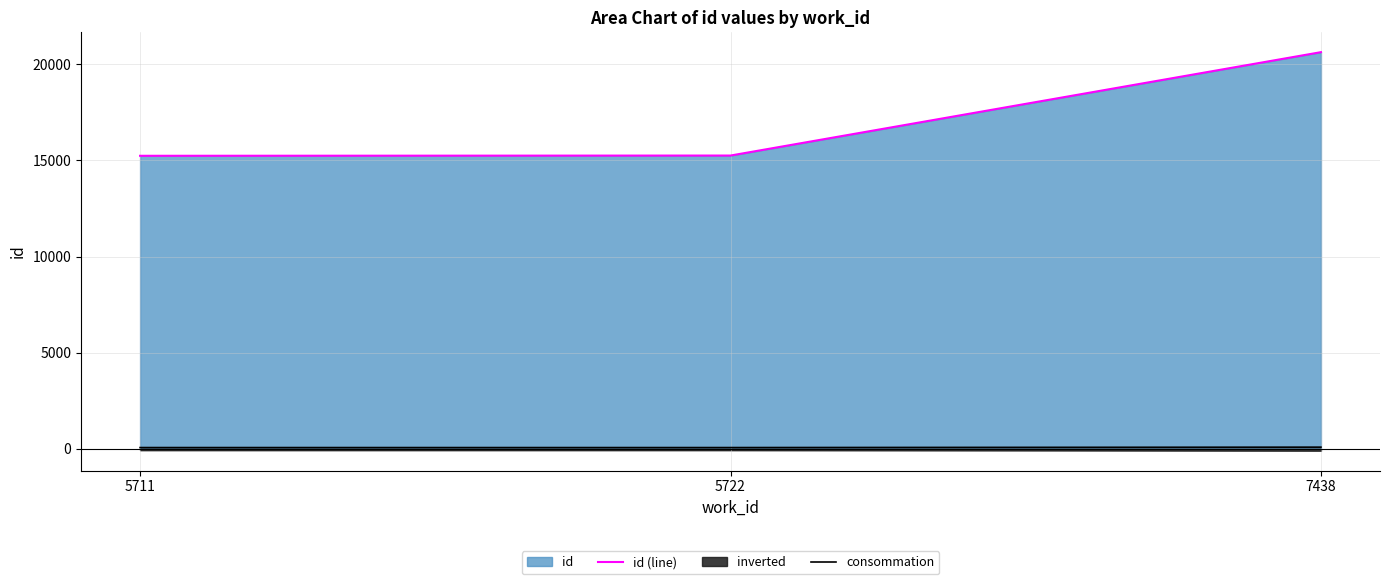

What is the spread (max minus min) of values at 5711?

15178.0